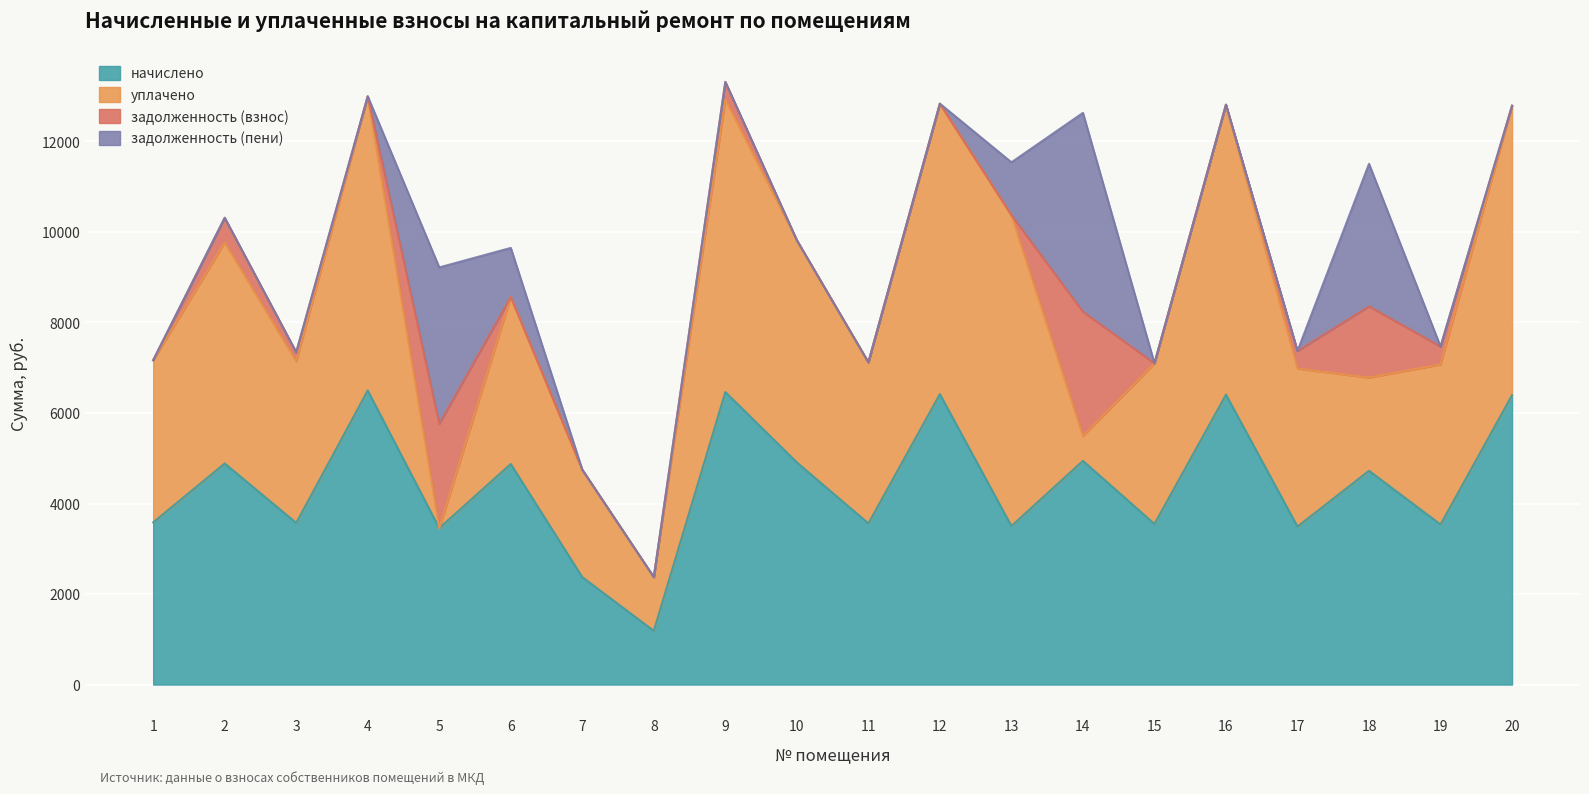

How many interior local peaks does the задолженность_пени series have?

3